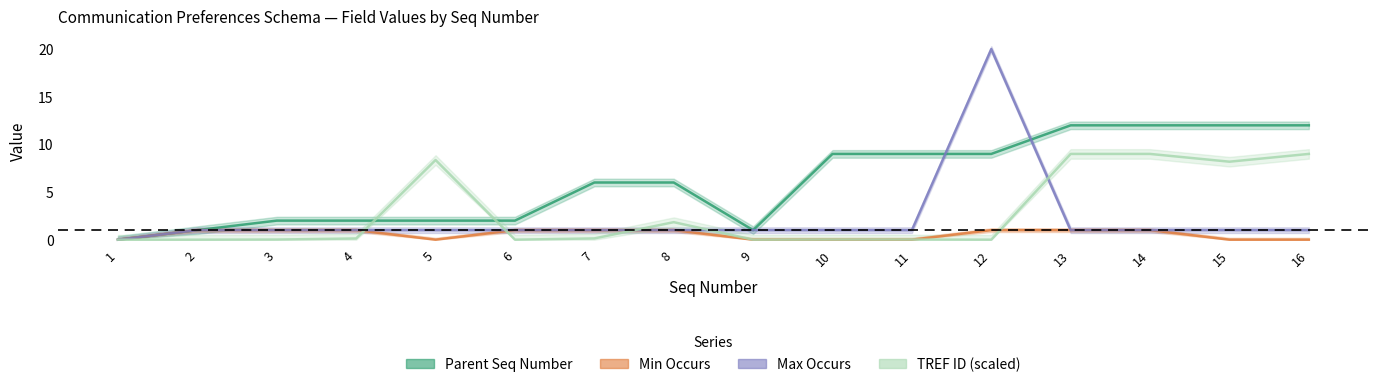

What is the highest value of the Max Occurs series?

20.0